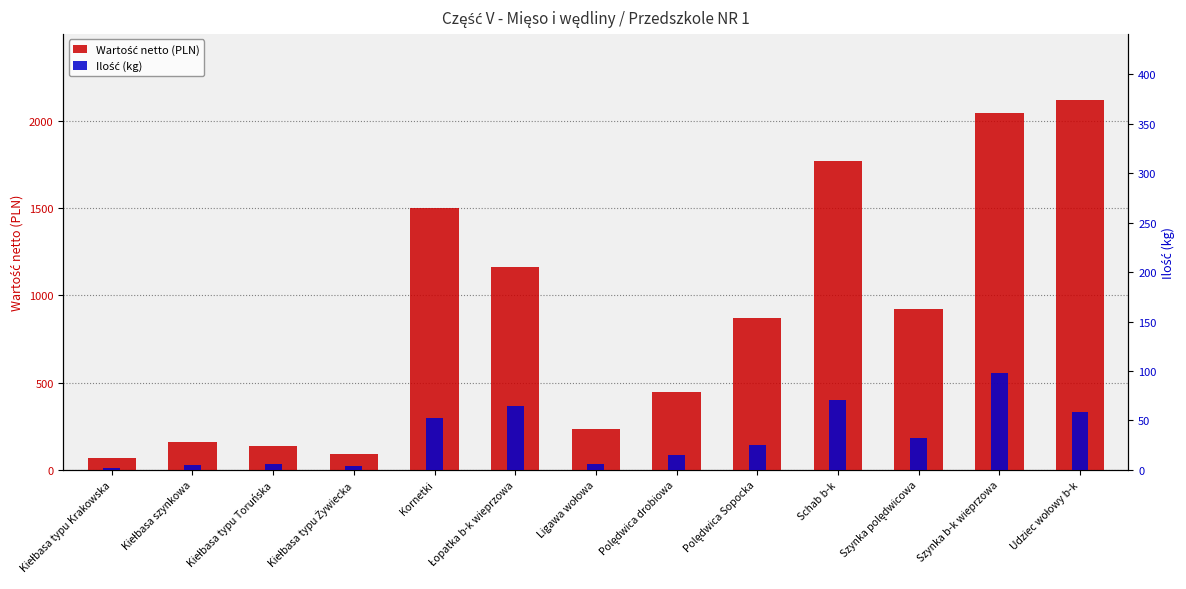

What is the total value across all series at Szynka b-k wieprzowa?

2146.2